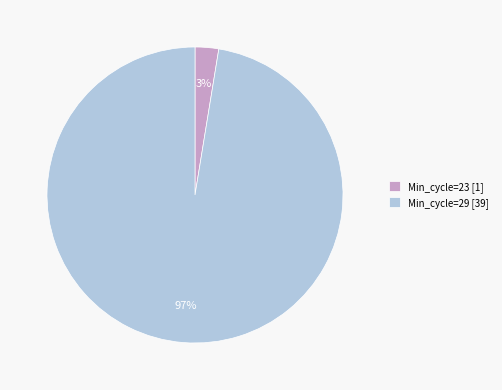

To the nearest percent, what is the average slice percentage?

50%